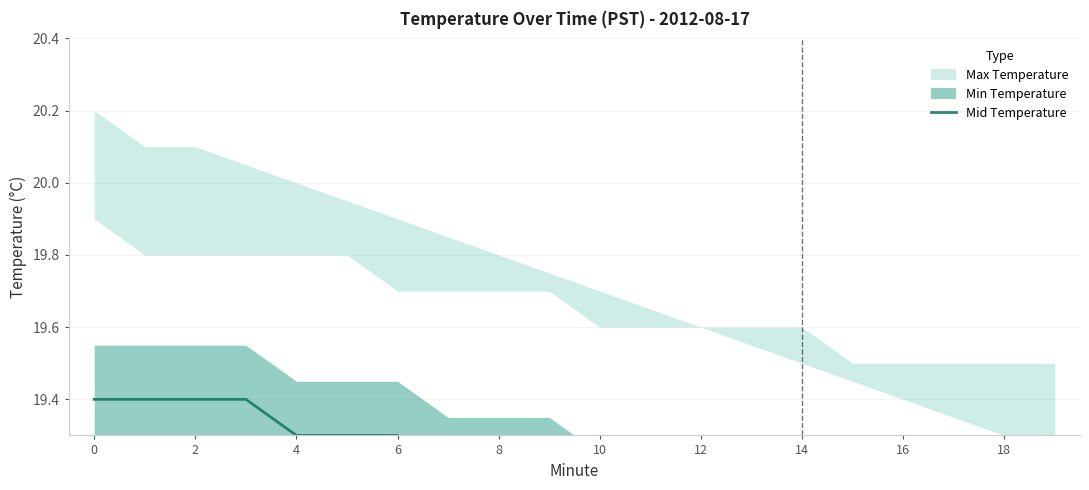

What is the ratio of the value at 2 to the value at 18?

1.0